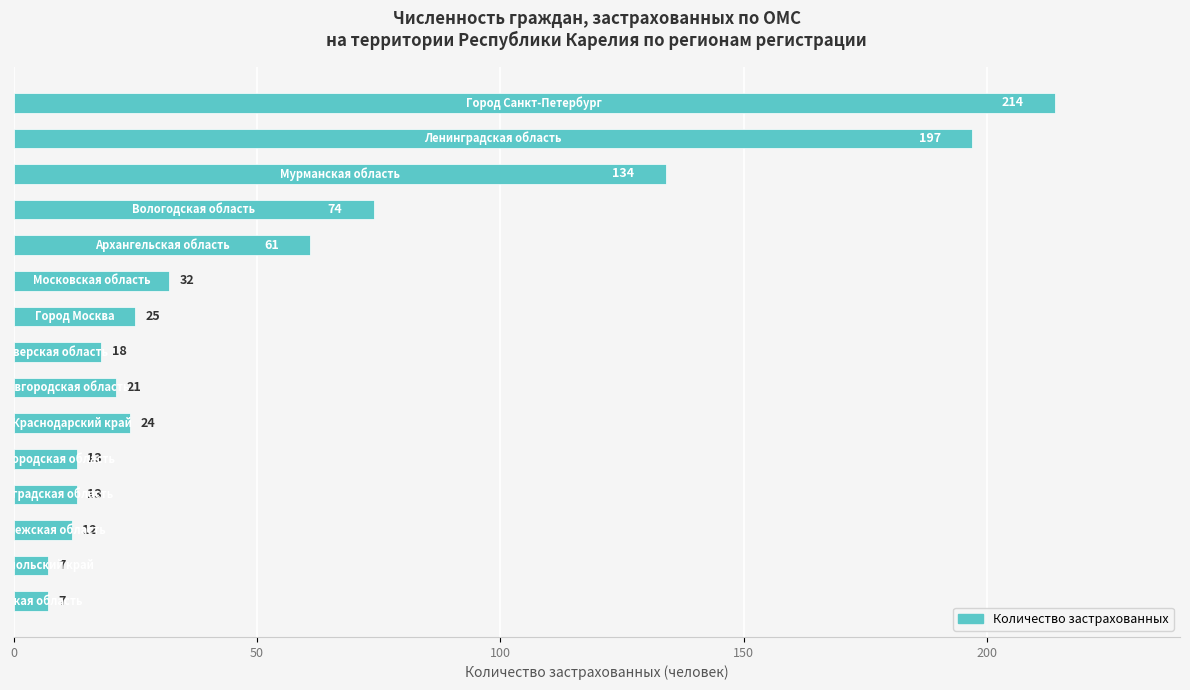

What is the maximum value shown in the chart?

214